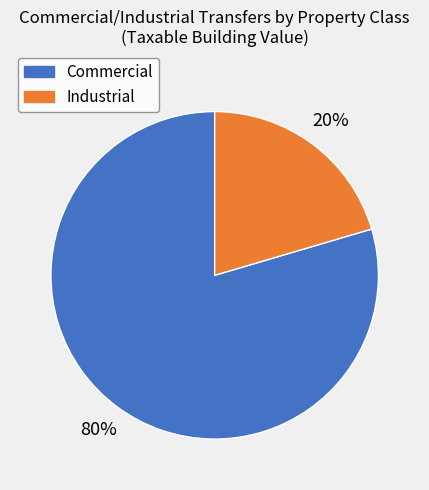

To the nearest percent, what percentage of the pie is Commercial?

80%